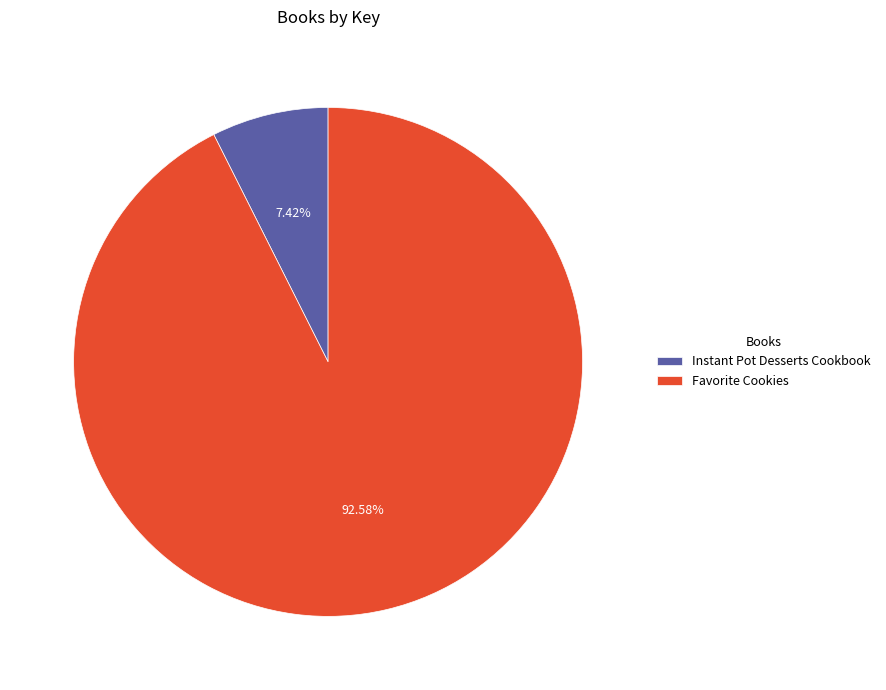

Is it true that Favorite Cookies is 93% of the pie?

True